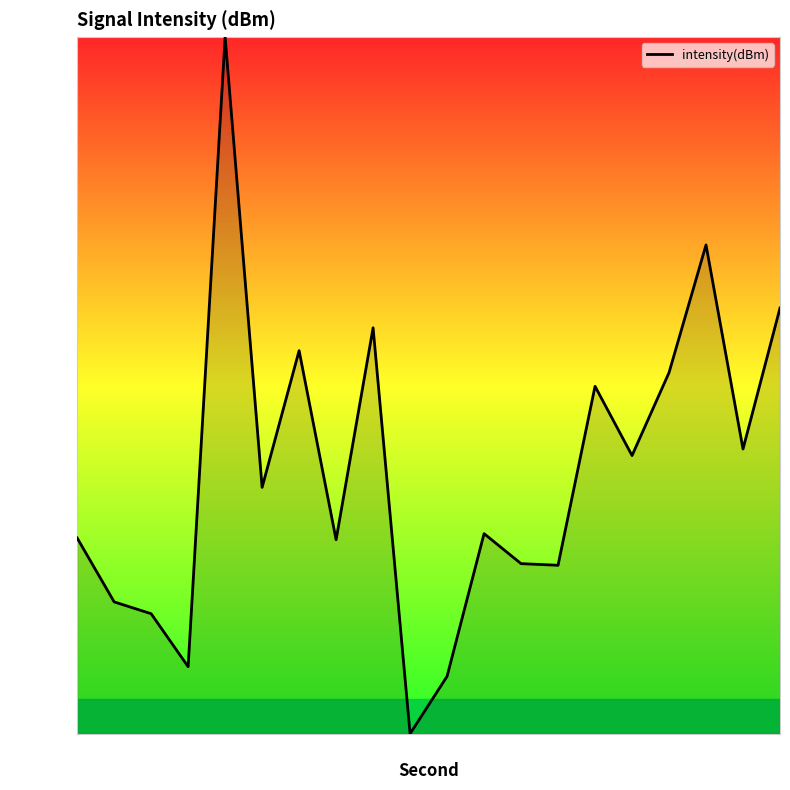

How many series are shown in this chart?

1